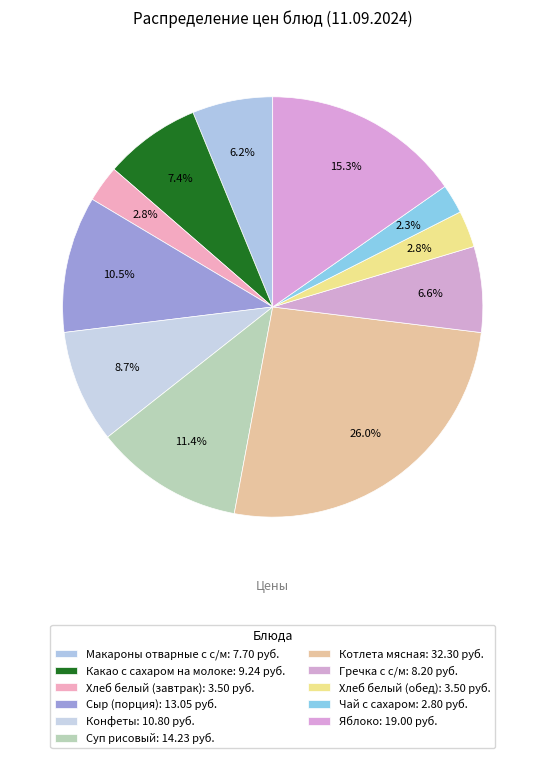

To the nearest percent, what portion does Хлеб белый (завтрак) represent?

3%